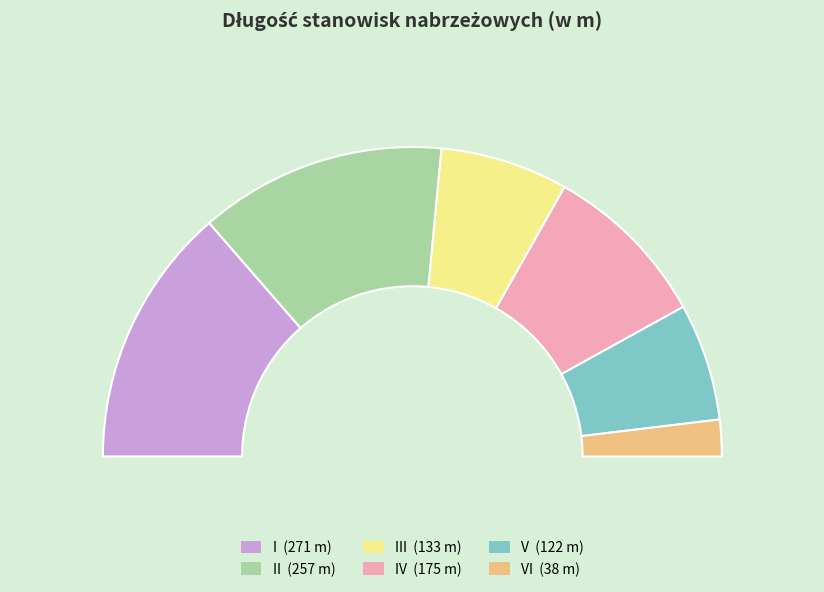

Does any single category account for the majority?

No